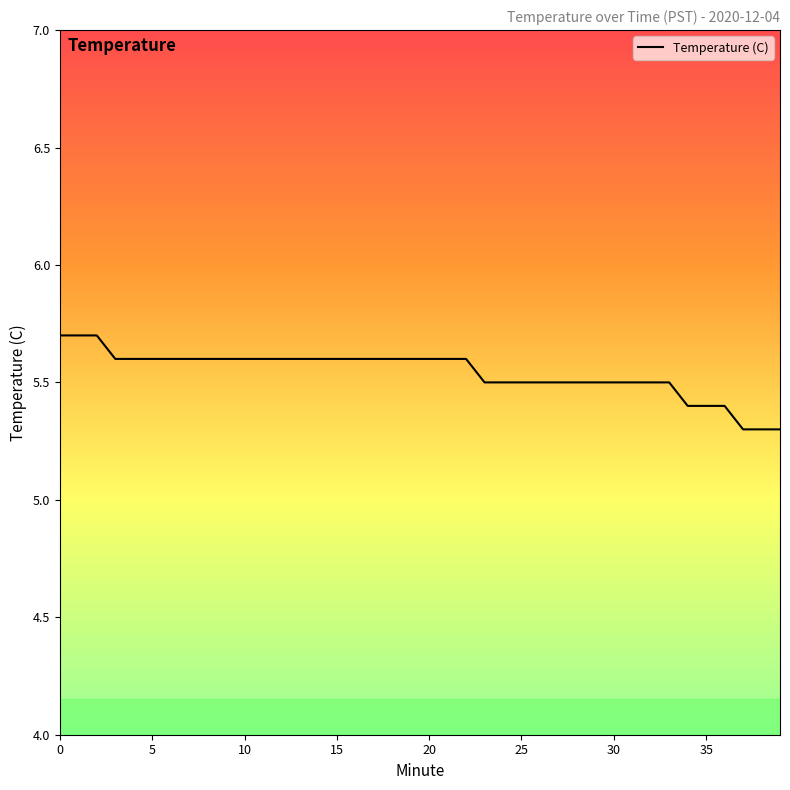

What is the minimum value shown in the chart?

5.3